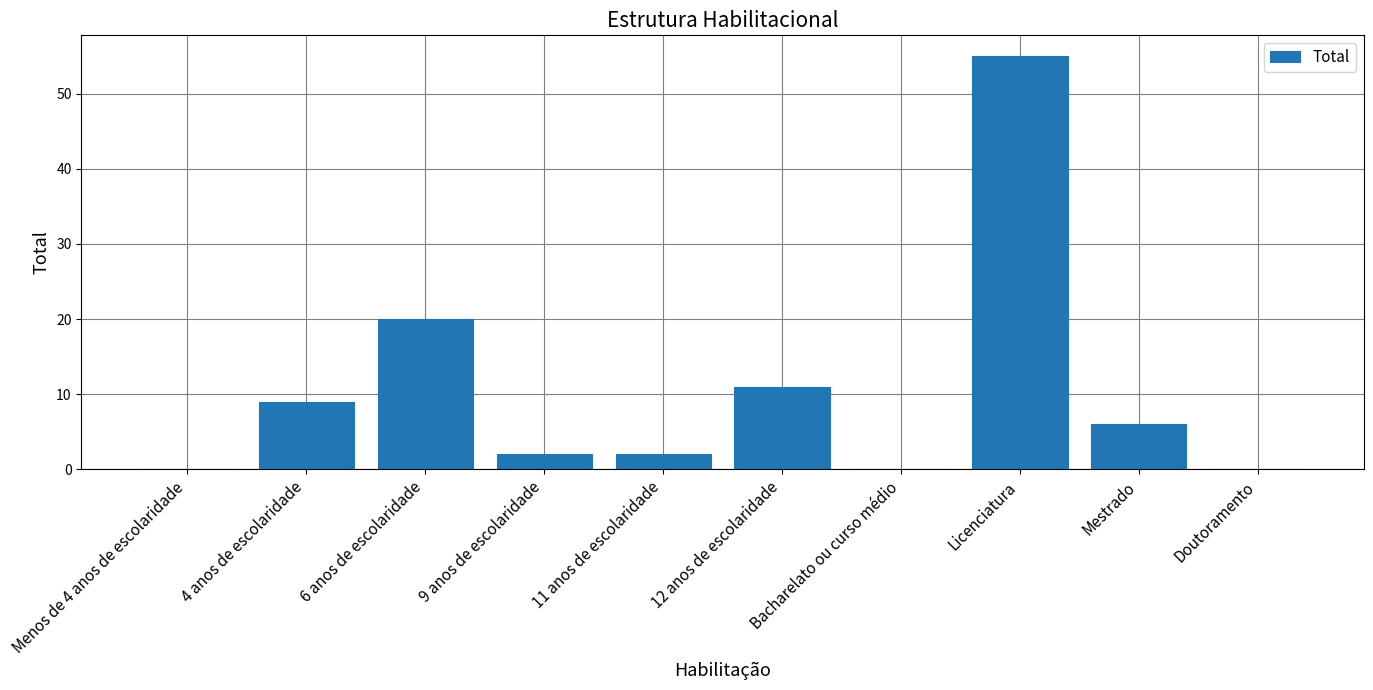

The value at Doutoramento is 22. True or false?

False